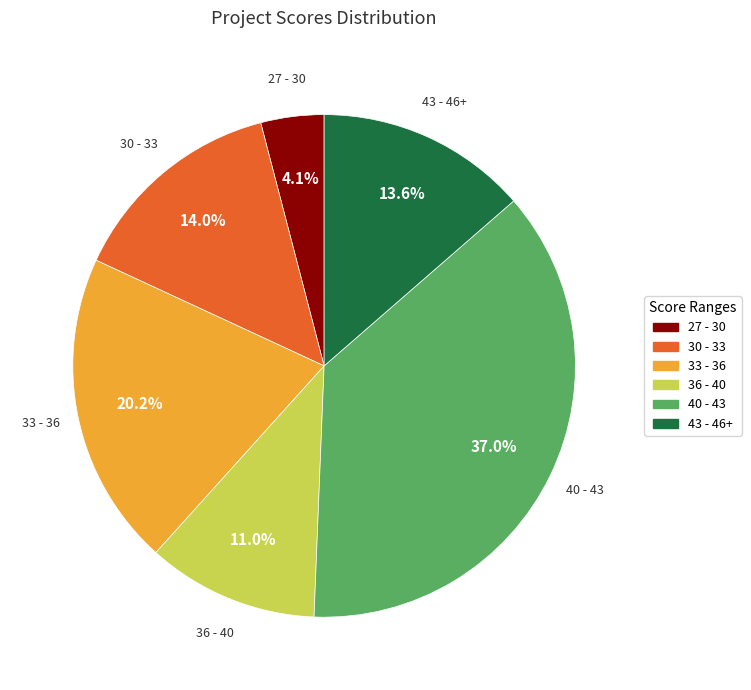

Does any single category account for the majority?

No